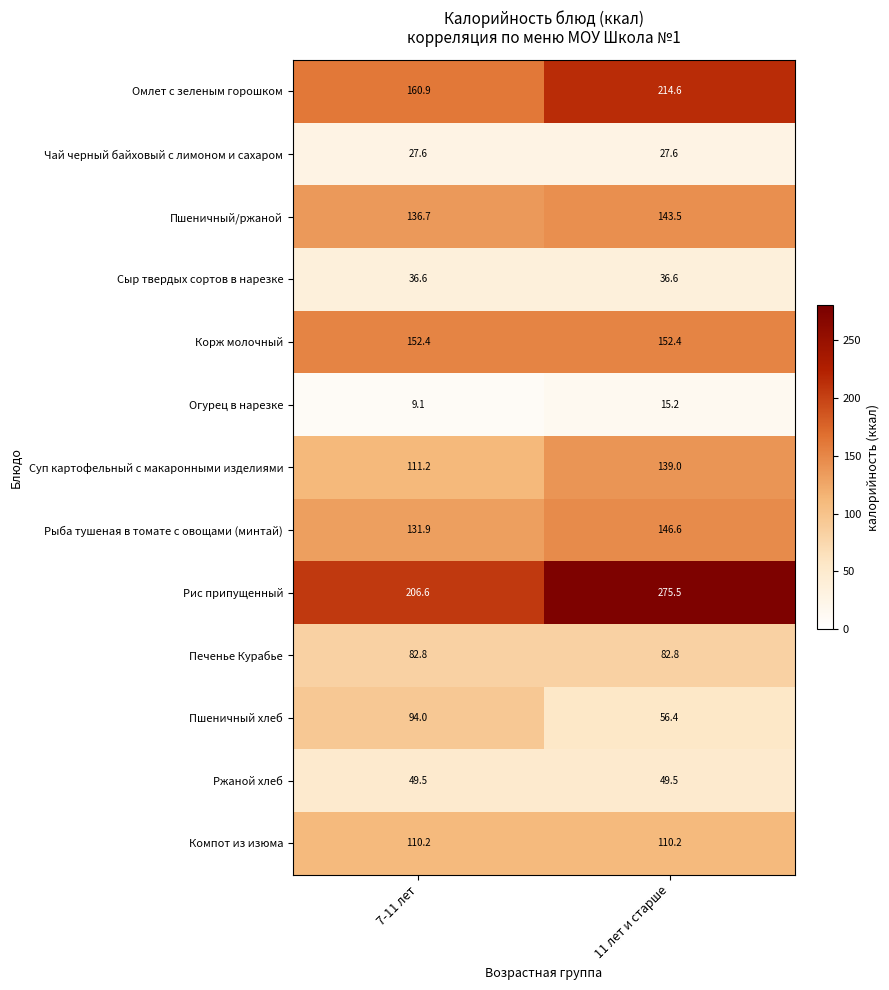

What is the total value across all series at 7-11 лет?

1309.5